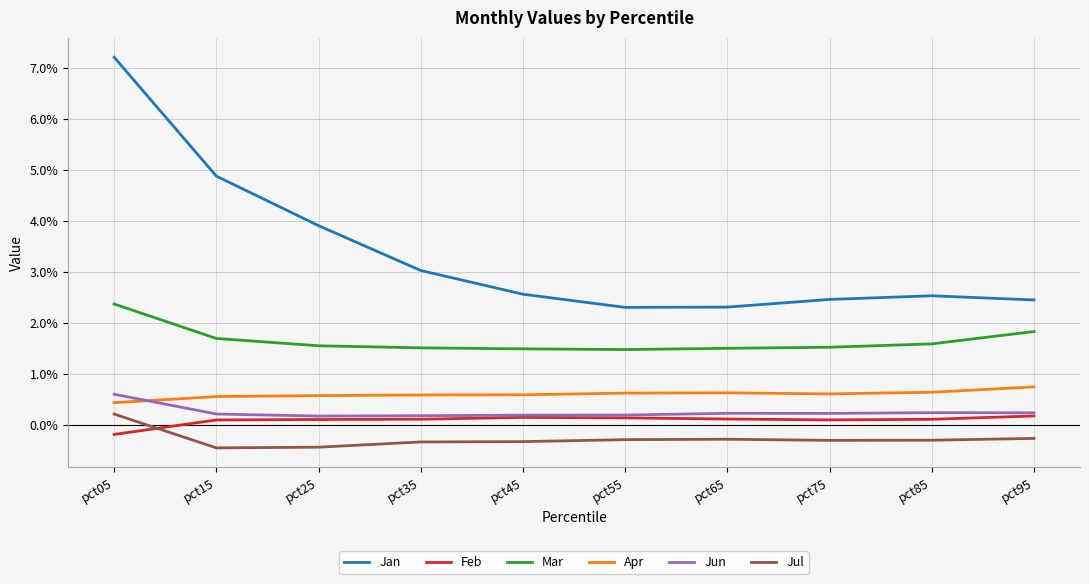

What is the minimum value for Jun?

0.2